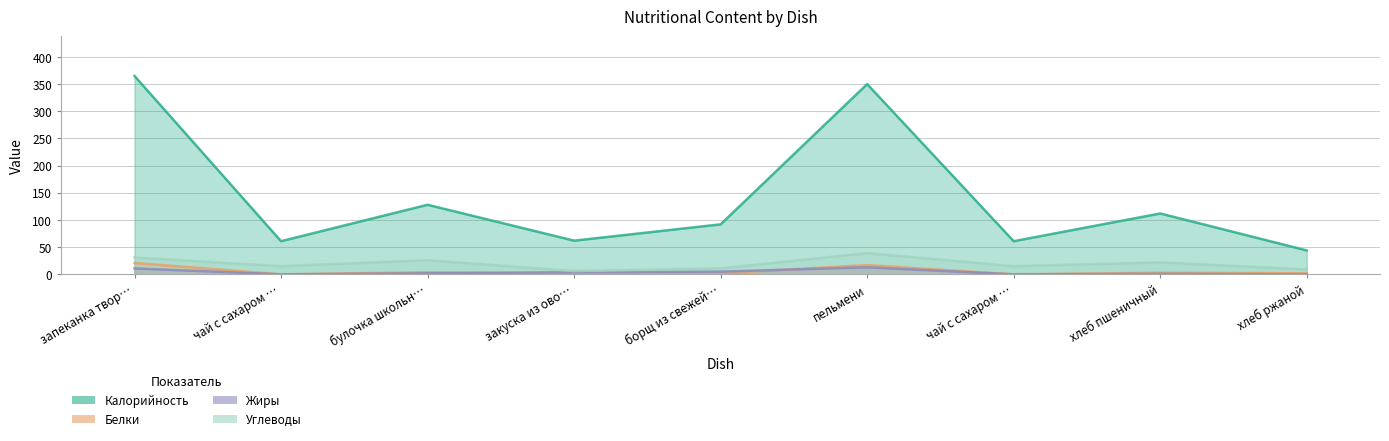

Rank the series by their maximum value, from highest to lowest.

Калорийность, Углеводы, Белки, Жиры